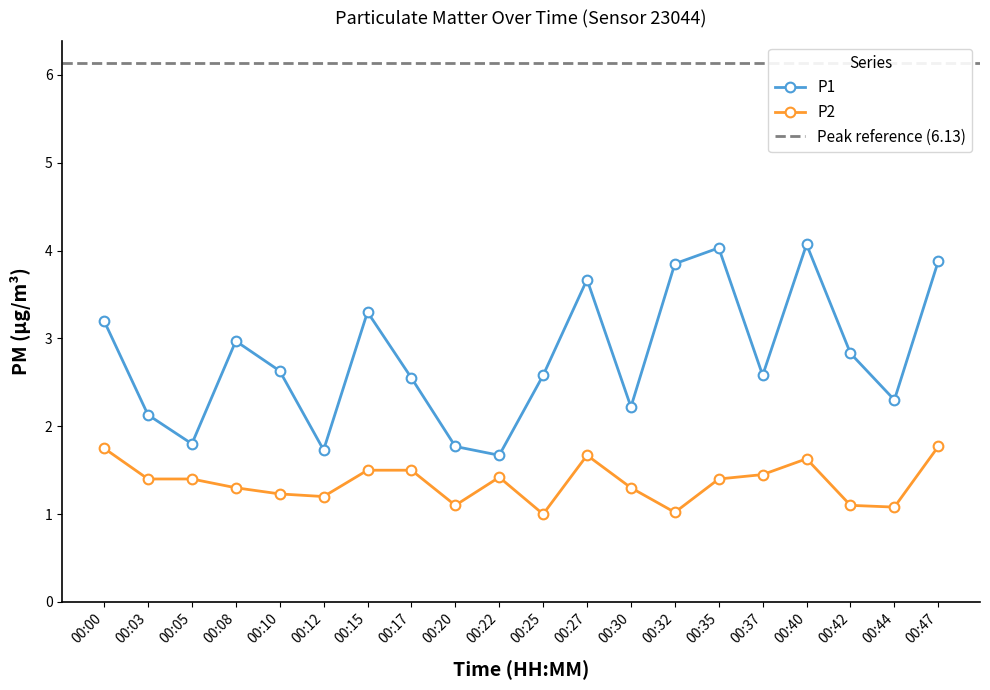

Read the P1 value at 00:17.

2.5